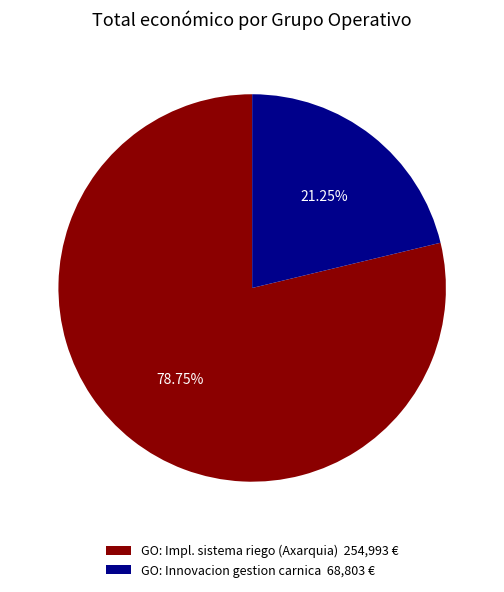

Combined, do GO: Impl. sistema riego (Axarquia) 254,993 € and GO: Innovacion gestion carnica 68,803 € account for over 50%?

Yes